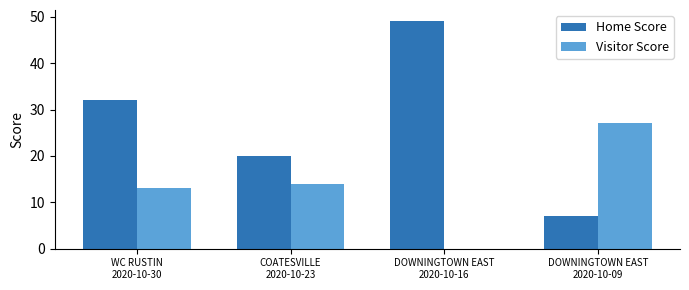

What is the greatest value displayed?

49